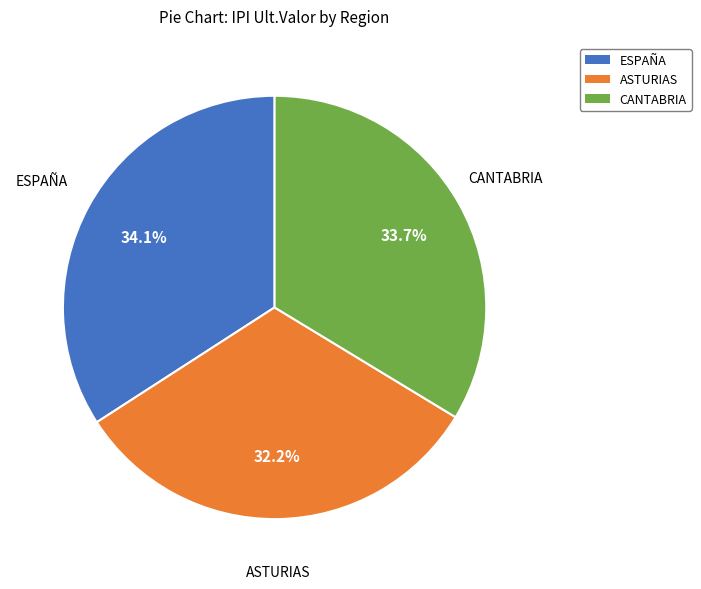

Approximately how many times larger is the value at ESPAÑA compared to ASTURIAS?

1.1